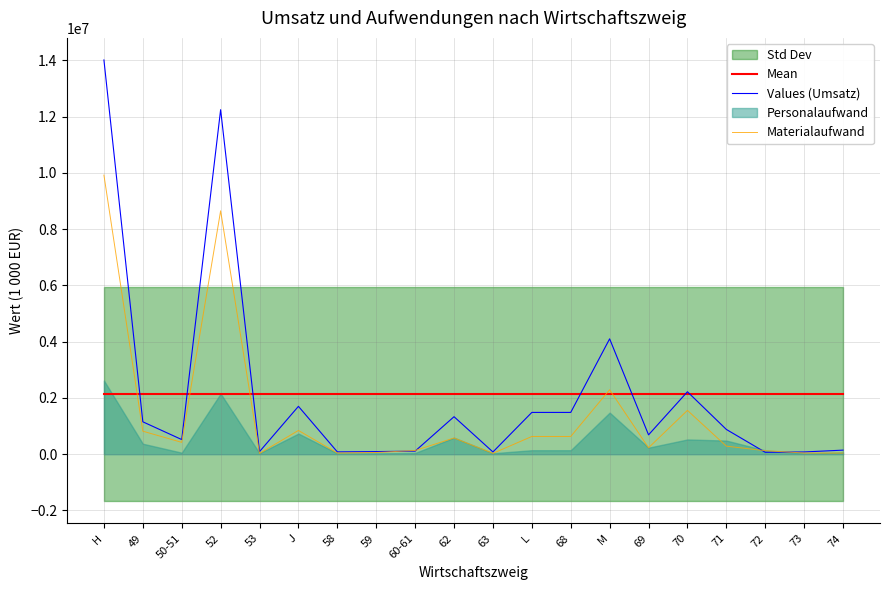

Between which two adjacent categories do Materialaufwand and Mean first intersect?

H and 49